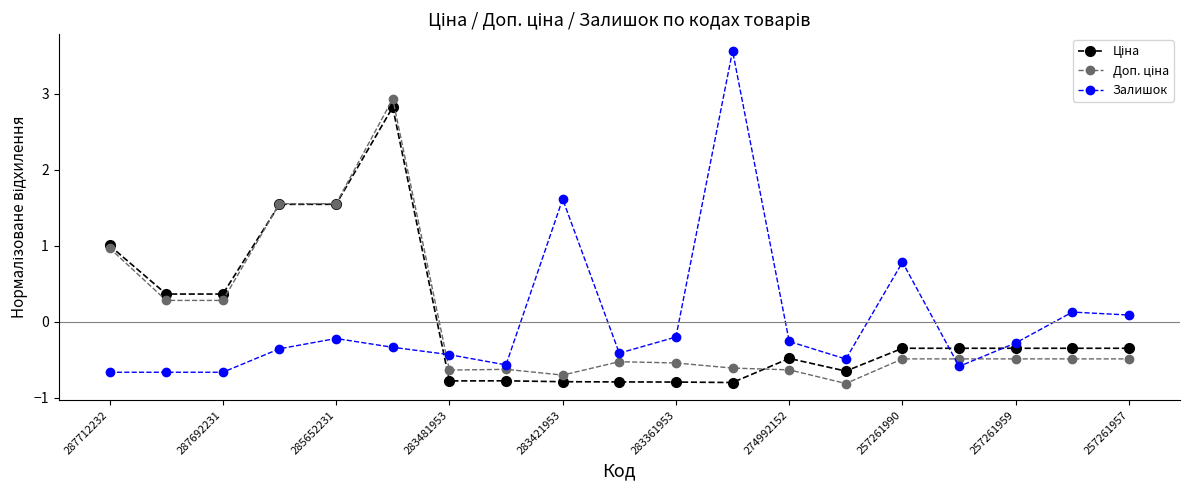

What is the maximum value shown in the chart?

3.6